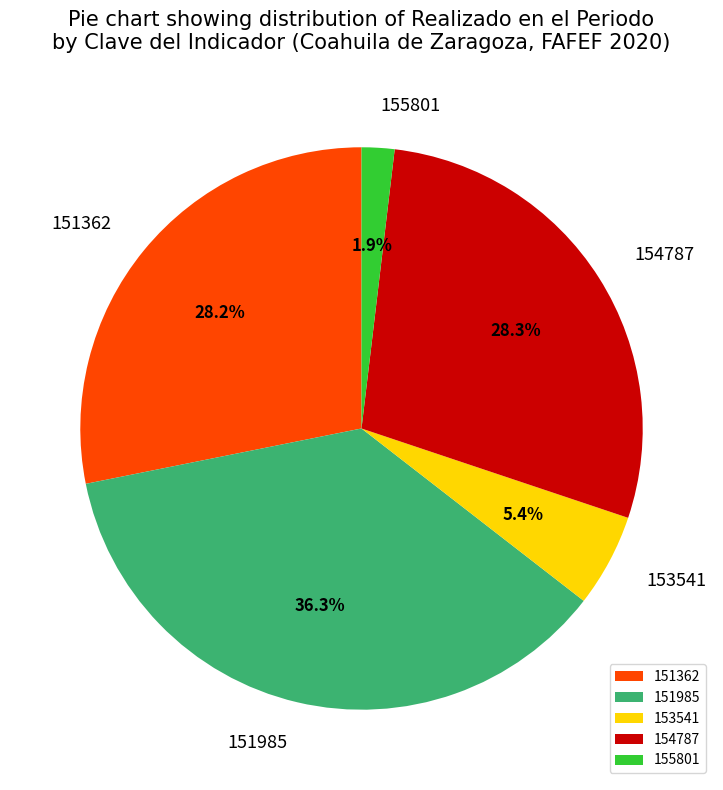

What percentage is the 151985 slice, to the nearest percent?

36%